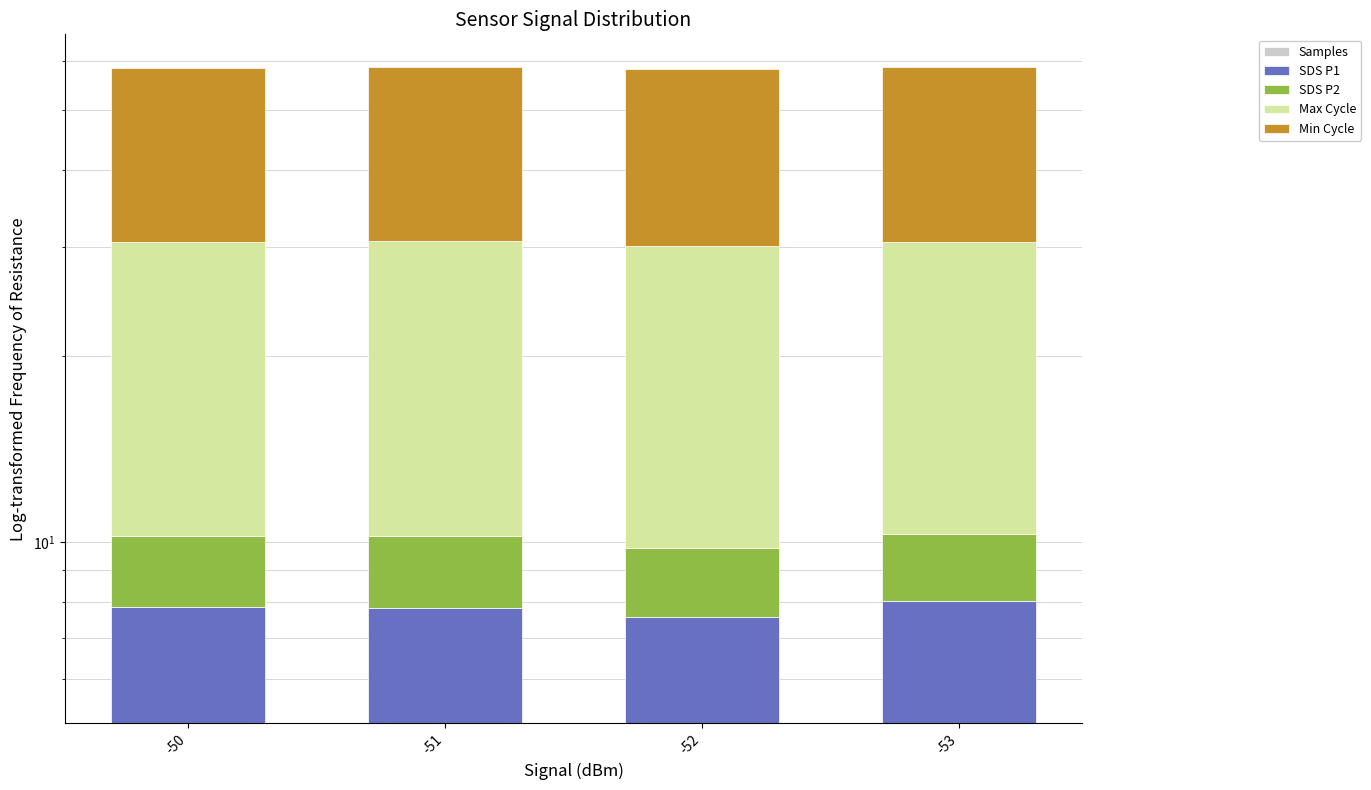

What is the total value across all series at -51?

58.6